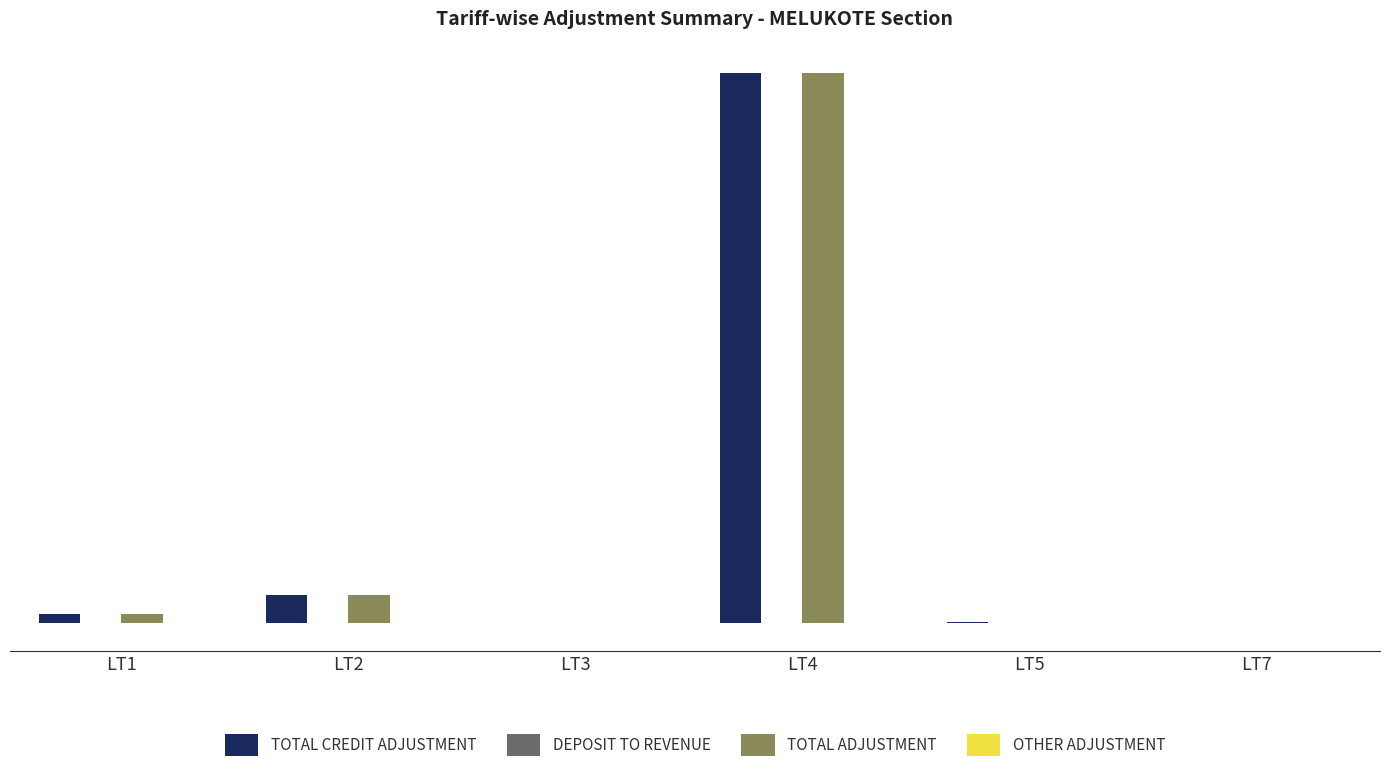

Is it true that DEPOSIT TO REVENUE equals 0.0 at LT4?

True